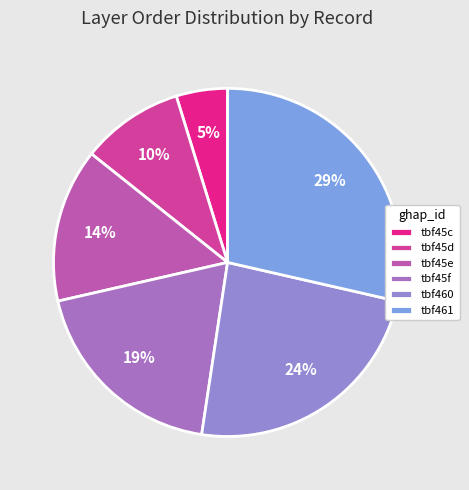

Which slice is the smallest?

tbf45c